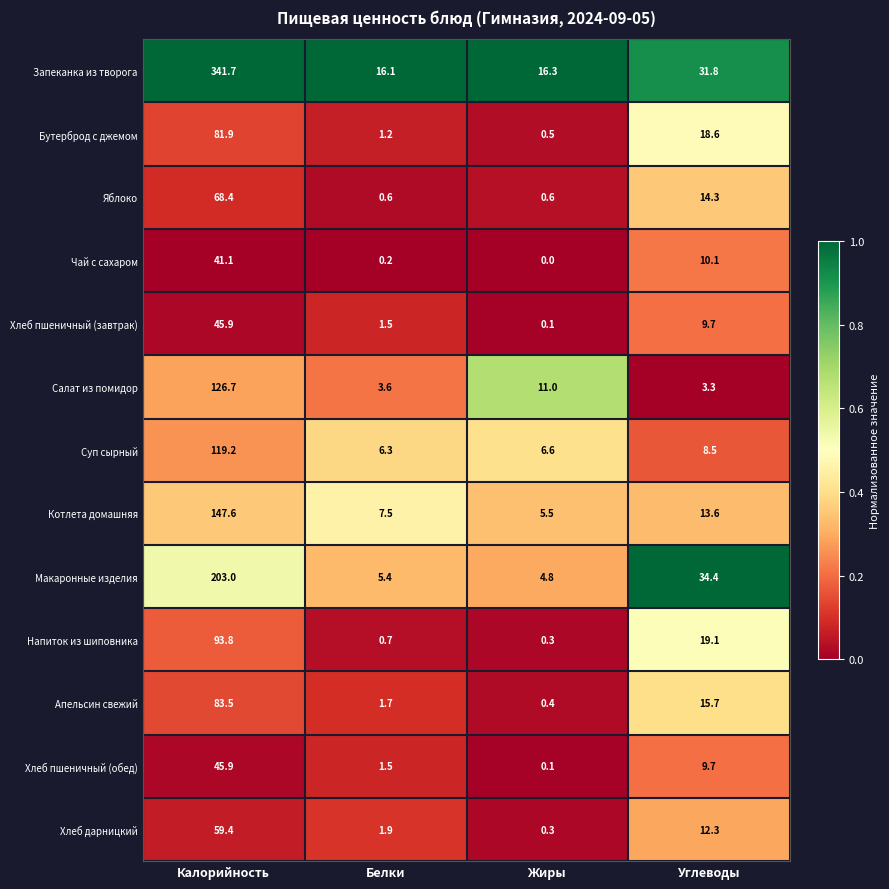

What is the average value of the Хлеб пшеничный (завтрак) series?

14.3